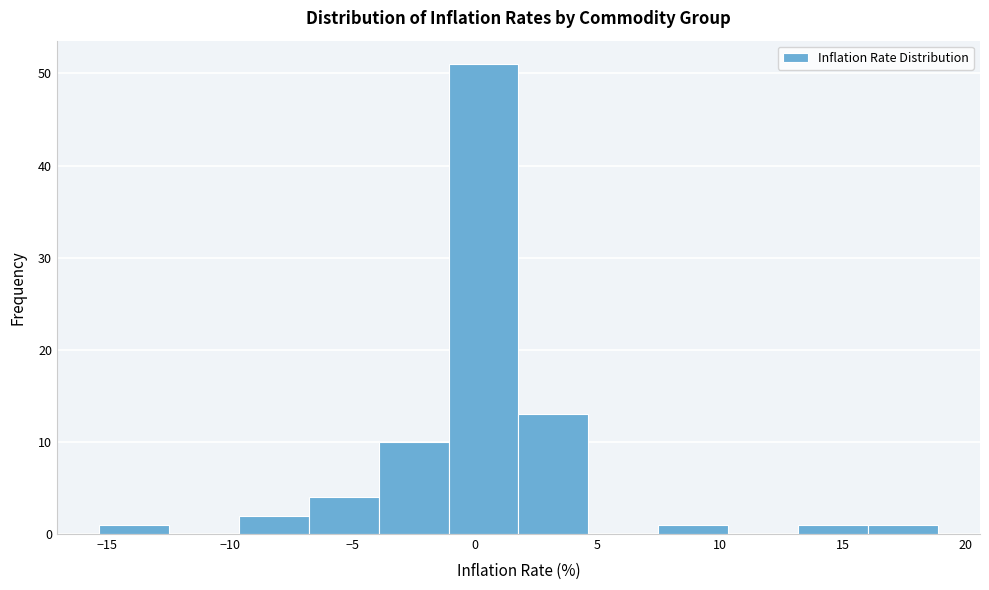

What is the height of the bar covering -4.0 to -1.0 on the x-axis? Neither the bar edges nor the heights are printed on the chart, so give them approximately, as read against the axes.

10